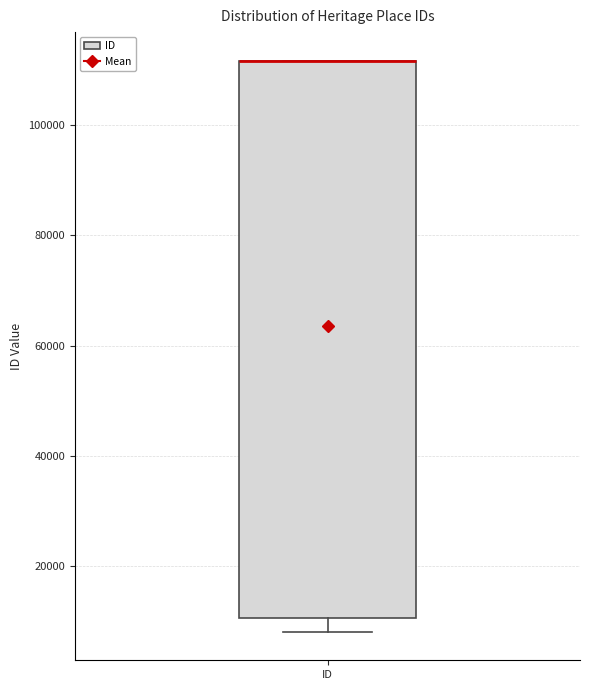

Transcribe this box plot: give where the median line is, the range the box spans, and where the two whiskers end, as read against the y-axis. The values are not printed on the chart, so give them approximately, as read against the axis.

median 112000 (drawn on the box's upper edge), box 10000 to 112000, whiskers 8000 to 112000